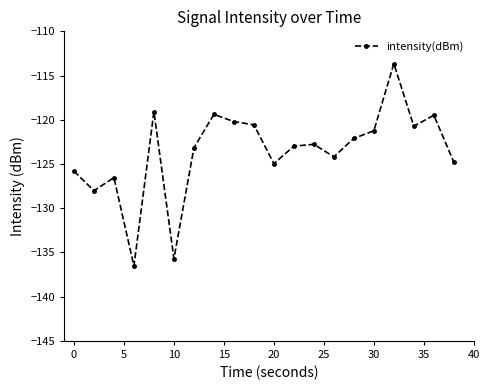

How many distinct data groups are displayed?

1